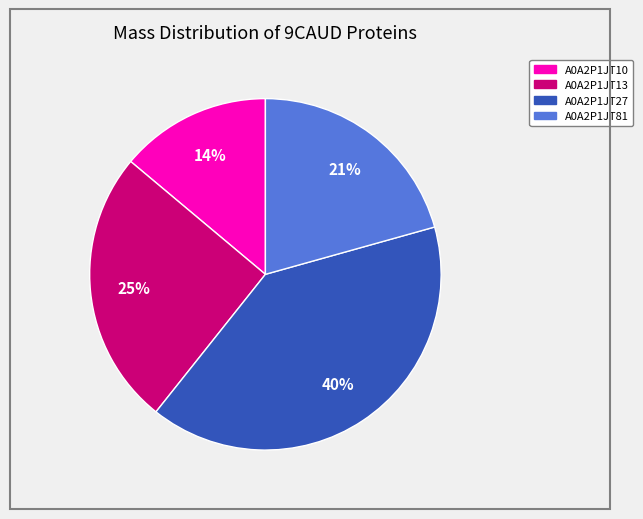

Combined, do A0A2P1JT81 and A0A2P1JT10 account for over 50%?

No